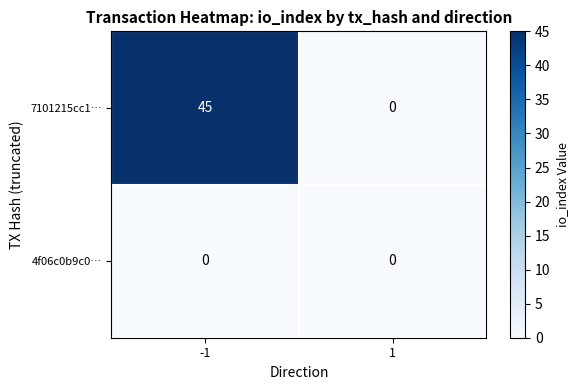

Reading left to right, extract all data points from this chart.

7101215cc1…: -1=45	1=0
4f06c0b9c0…: -1=0	1=0